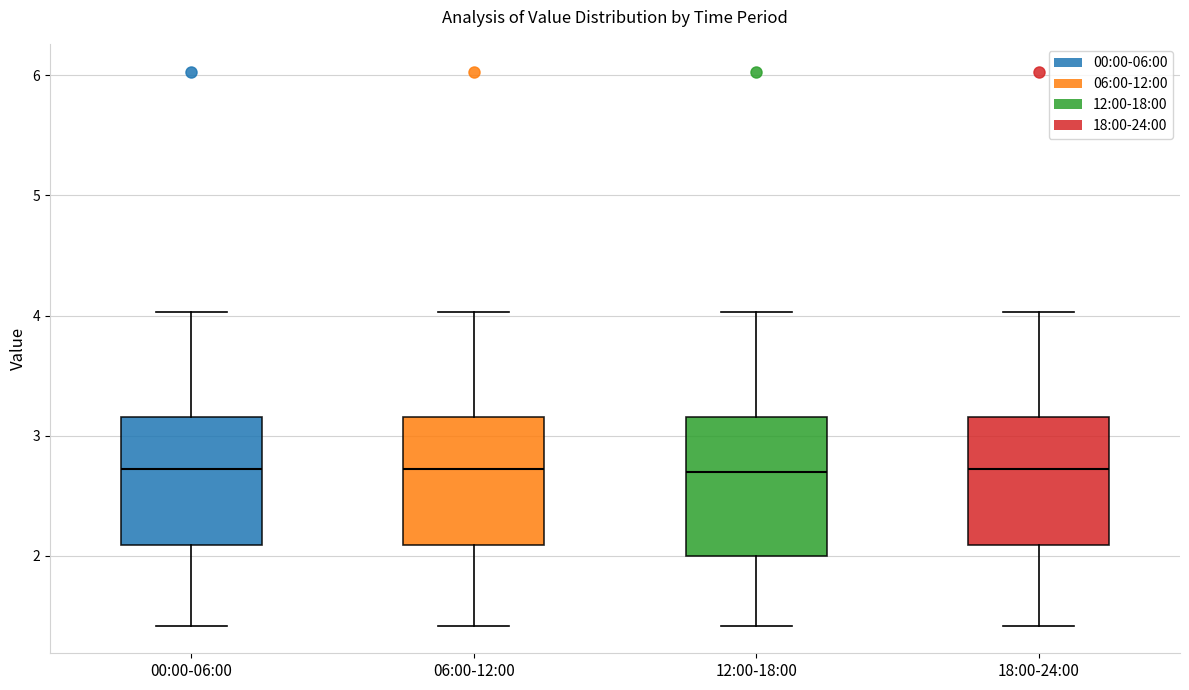

Reading left to right, read every box against the y-axis: the position of its median line, the range the box covers, and the ends of its whiskers. The values are not printed on the chart, so give them approximately, as read against the axis.

00:00-06:00: median 2.7, box 2.1 to 3.2, whiskers 1.4 to 4.0
06:00-12:00: median 2.7, box 2.1 to 3.2, whiskers 1.4 to 4.0
12:00-18:00: median 2.7, box 2.0 to 3.2, whiskers 1.4 to 4.0
18:00-24:00: median 2.7, box 2.1 to 3.2, whiskers 1.4 to 4.0